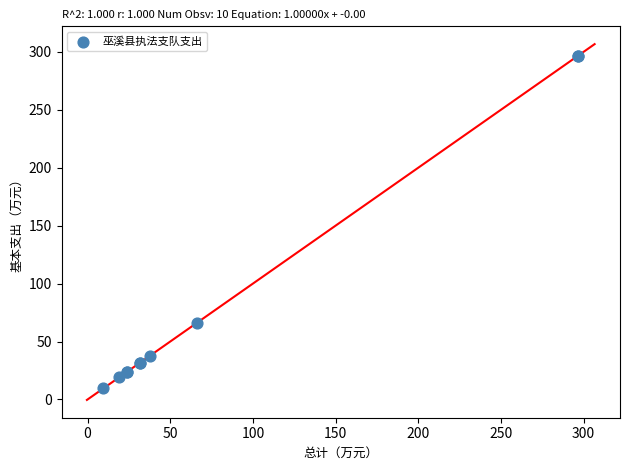

What Y value in the scatter plot is closest to 153?

66.4